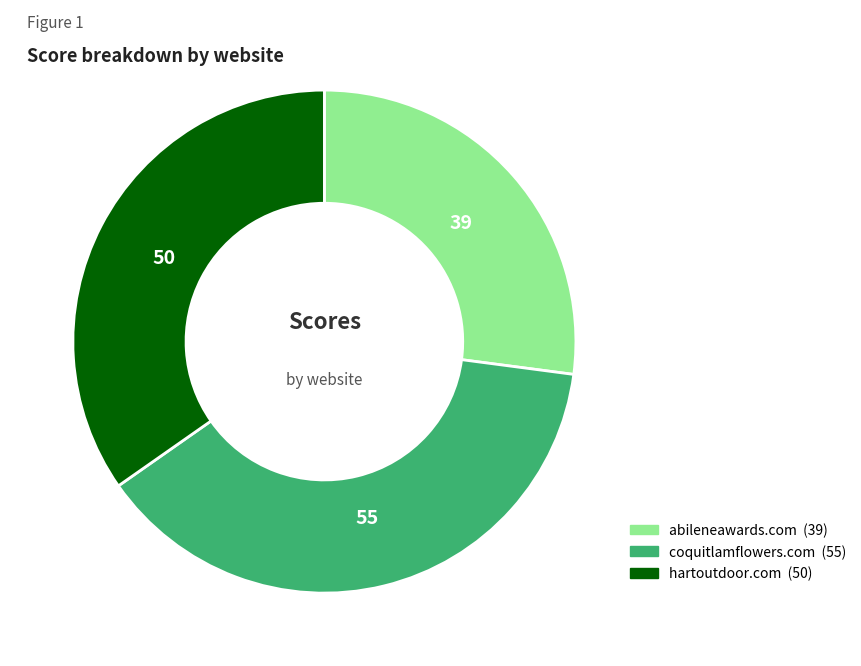

How many segments does this pie chart have?

3